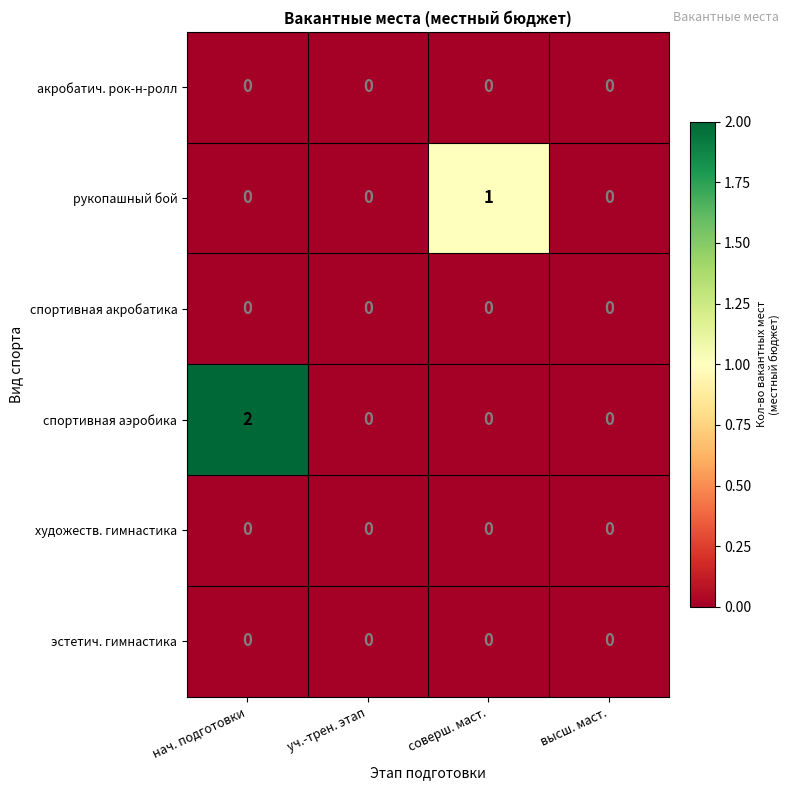

Reading left to right, extract all data points from this chart.

акробатич. рок-н-ролл: нач. подготовки=0	уч.-трен. этап=0	соверш. маст.=0	высш. маст.=0
рукопашный бой: нач. подготовки=0	уч.-трен. этап=0	соверш. маст.=1	высш. маст.=0
спортивная акробатика: нач. подготовки=0	уч.-трен. этап=0	соверш. маст.=0	высш. маст.=0
спортивная аэробика: нач. подготовки=2	уч.-трен. этап=0	соверш. маст.=0	высш. маст.=0
художеств. гимнастика: нач. подготовки=0	уч.-трен. этап=0	соверш. маст.=0	высш. маст.=0
эстетич. гимнастика: нач. подготовки=0	уч.-трен. этап=0	соверш. маст.=0	высш. маст.=0